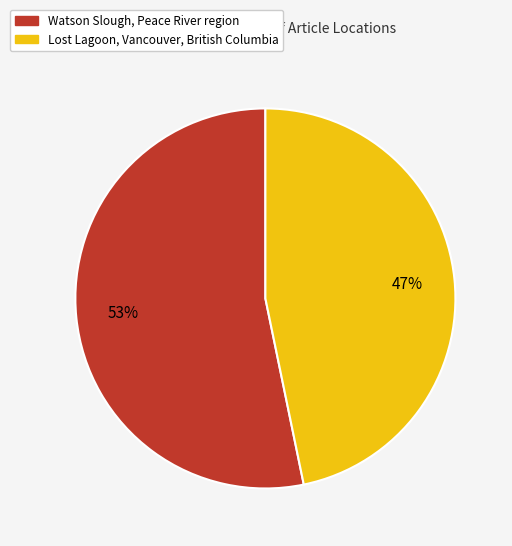

How many slices are in this pie chart?

2